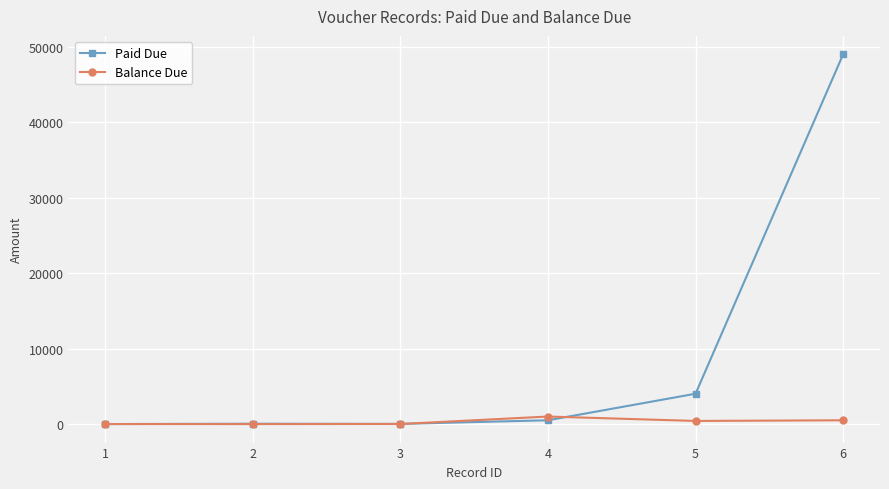

At which label is Balance Due closest to 496?

6